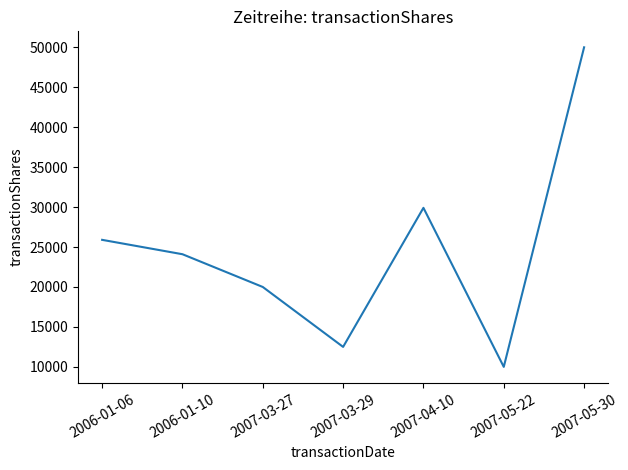

How many series are shown in this chart?

1